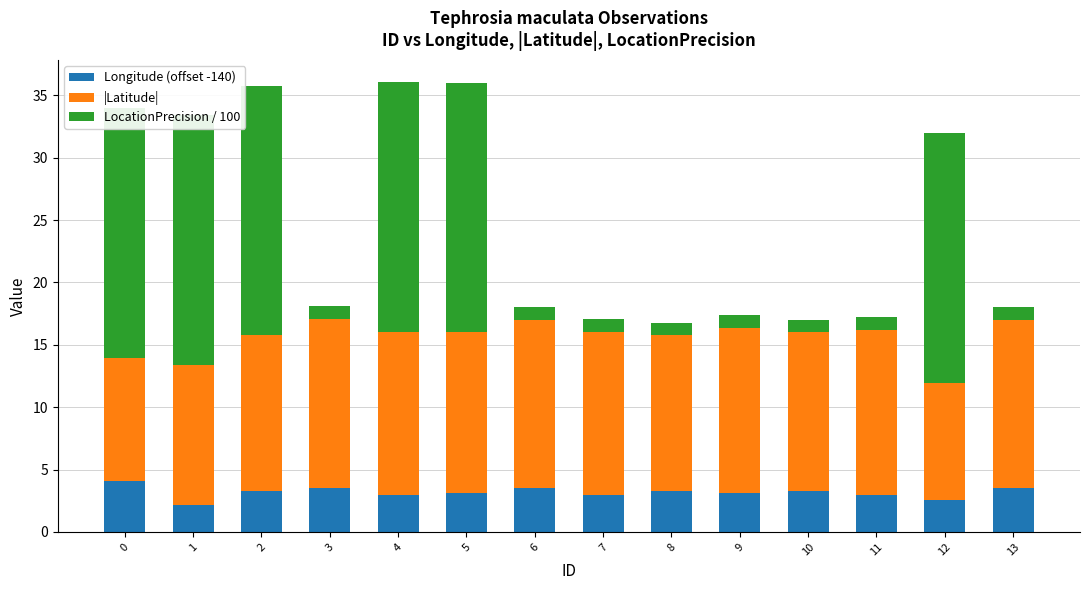

How many values in the LocationPrecision / 100 series exceed 1?

6